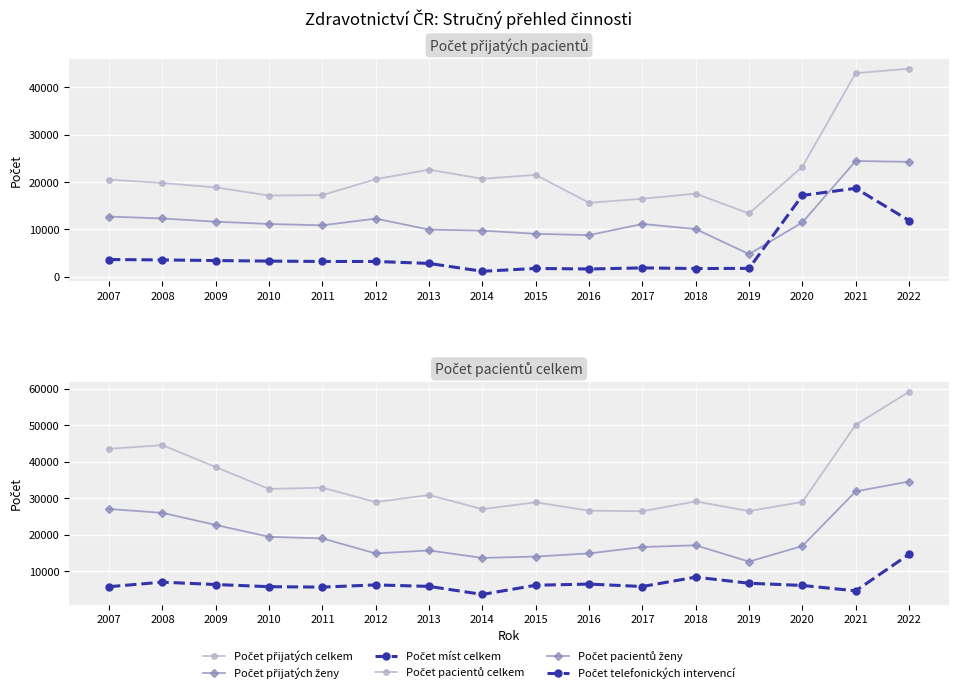

How many series are shown in this chart?

6